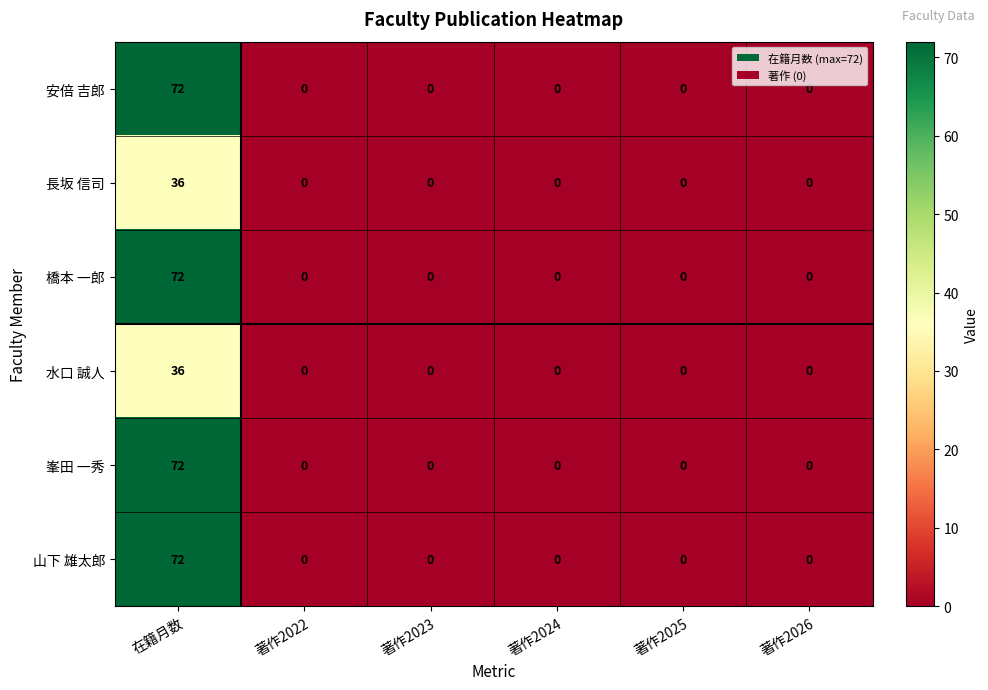

The 橋本 一郎 series shows -27 at 著作2023. True or false?

False